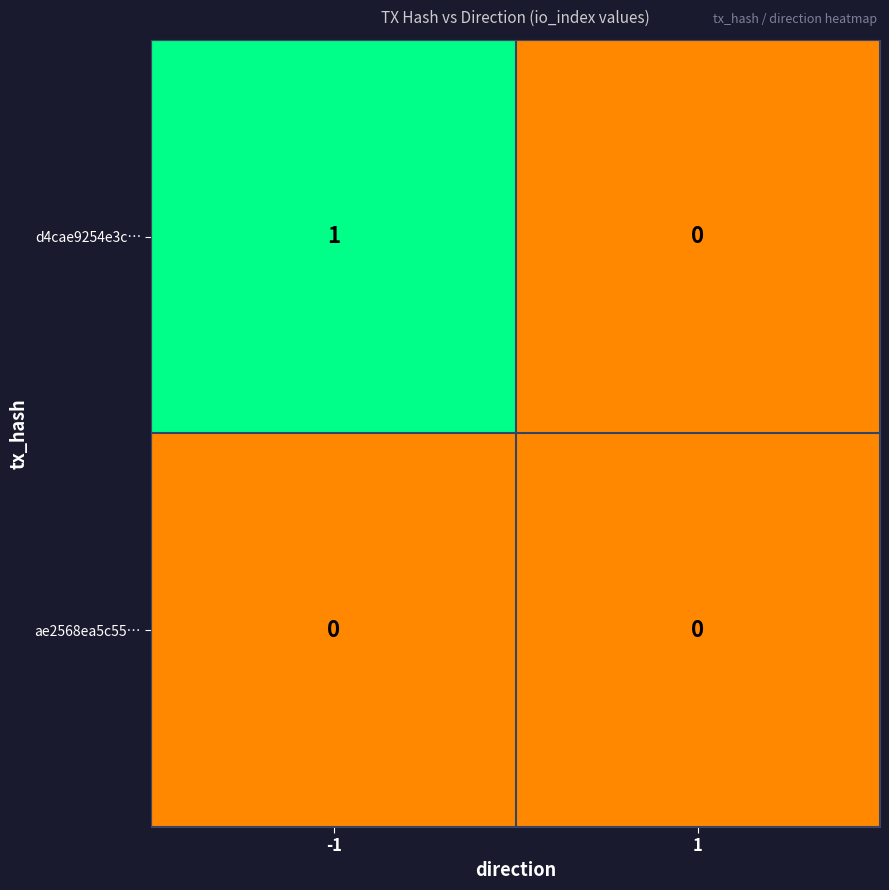

Which series changed the most between -1 and 1?

d4cae9254e3c…